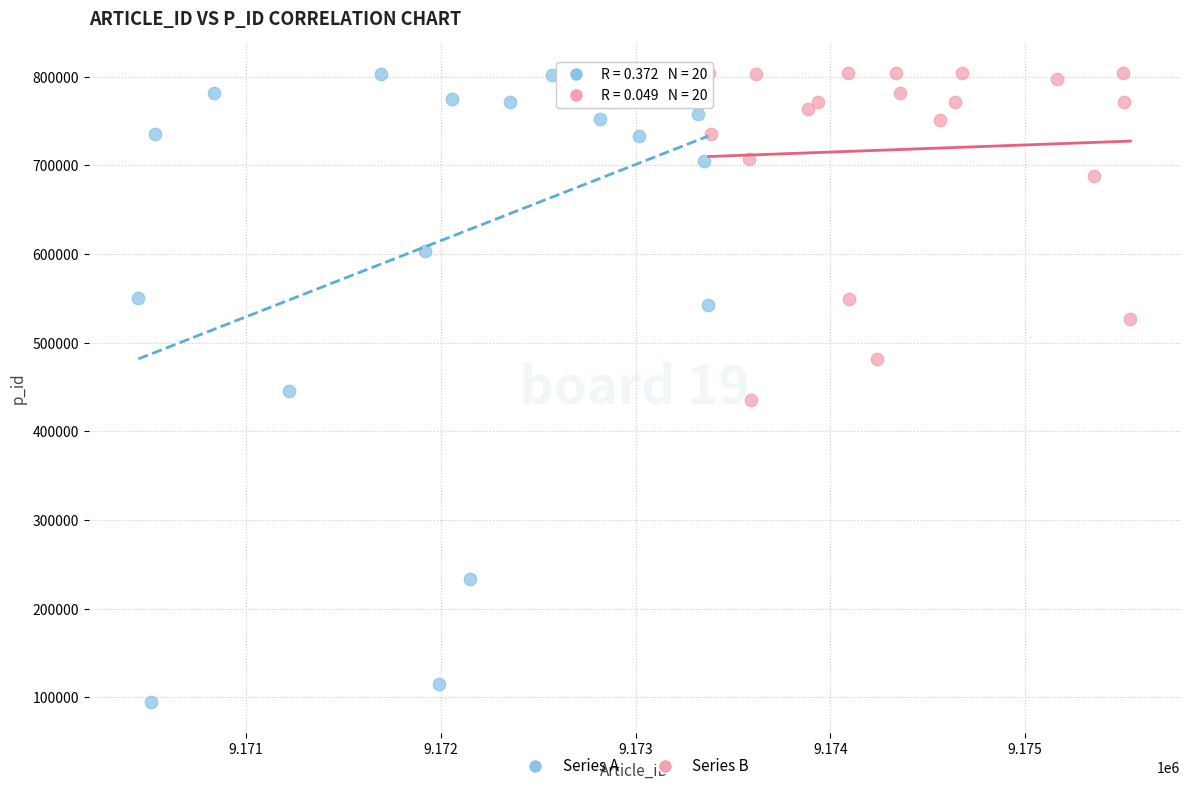

Which series has the widest spread of Y values?

Series A